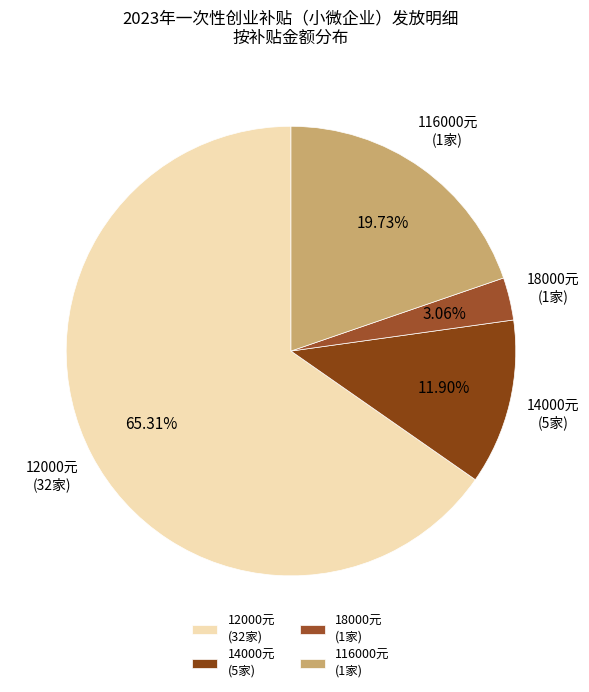

Approximately how many times larger is the value at 14000元 (5家) compared to 18000元 (1家)?

3.9